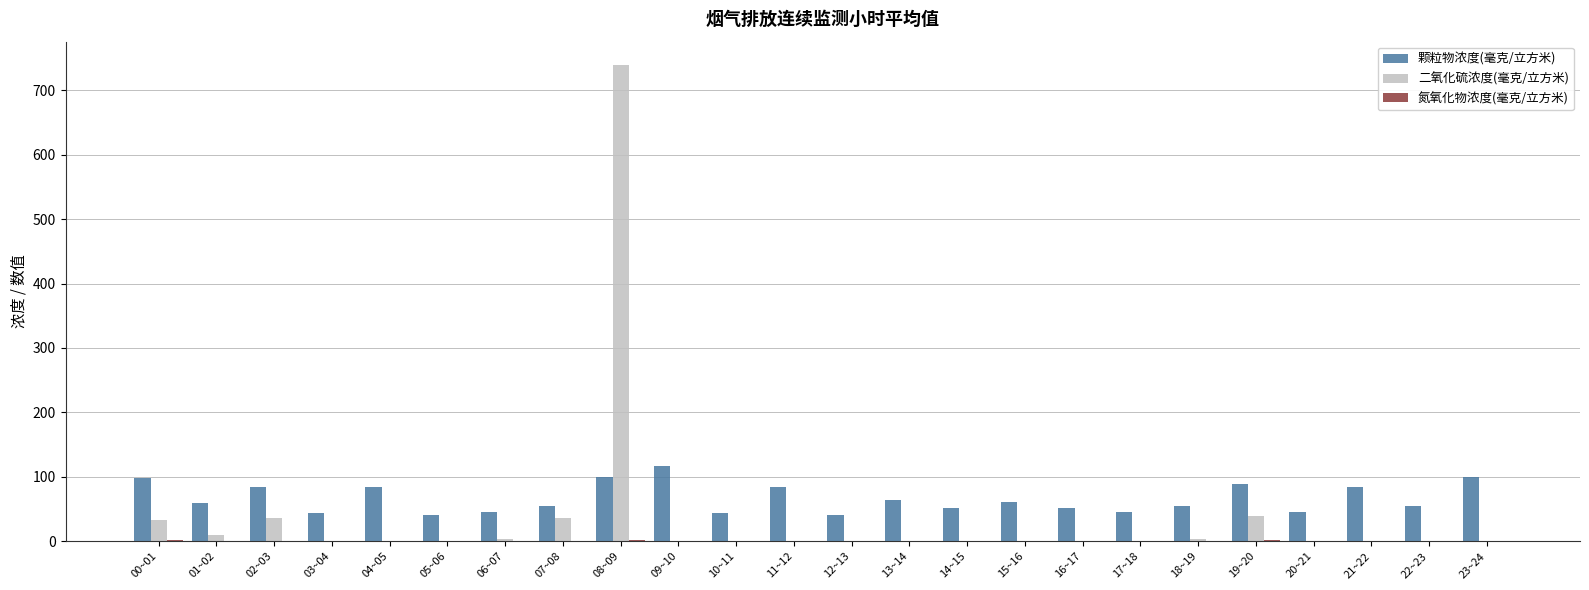

The value of 颗粒物浓度(毫克/立方米) at 07~08 is 54.7. True or false?

True